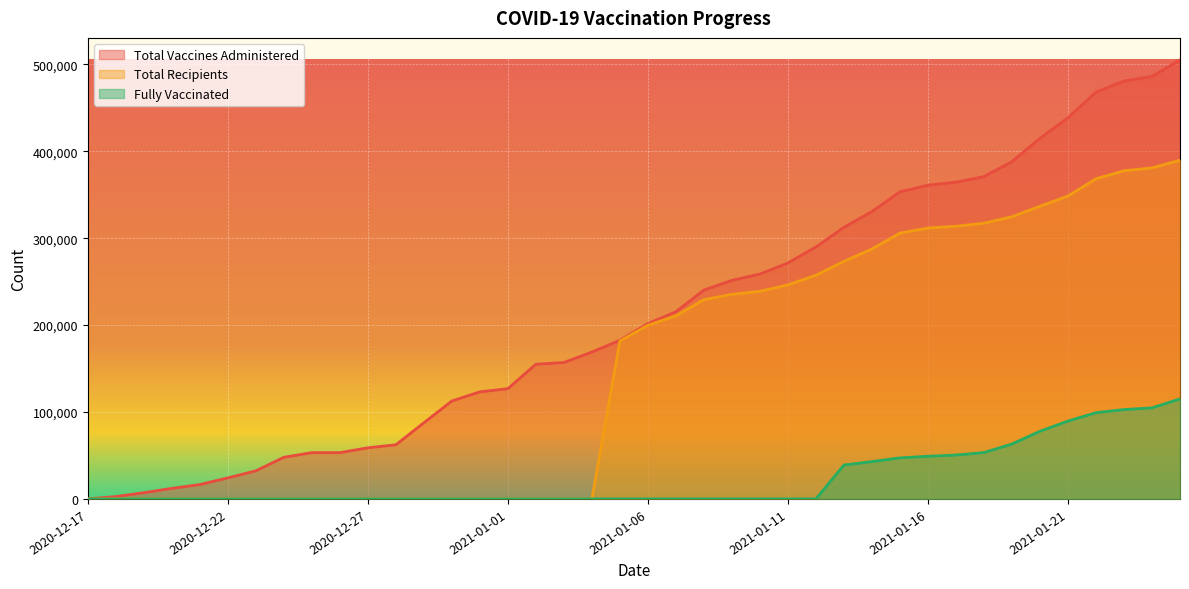

At which label does RECIPIENT_COUNT first exceed 199826?

2021-01-07